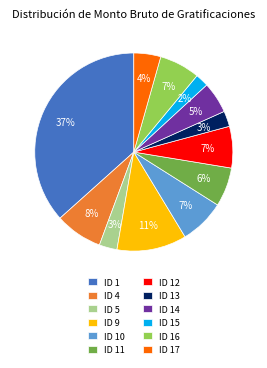

Is it true that ID 16 is 7% of the pie?

True